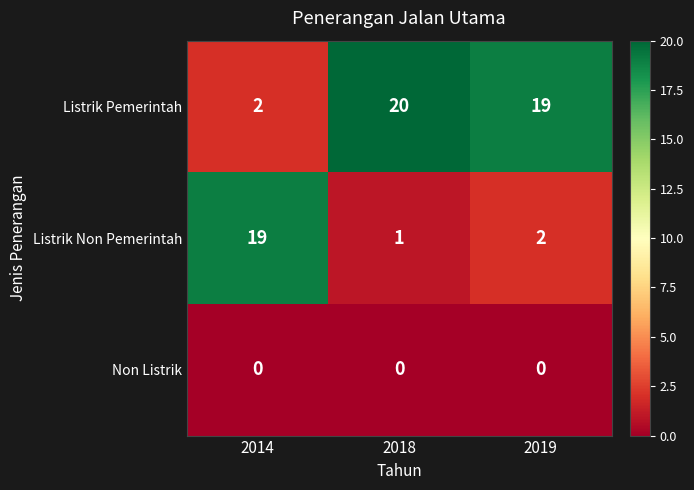

What is the sum of all Listrik Non Pemerintah values?

22